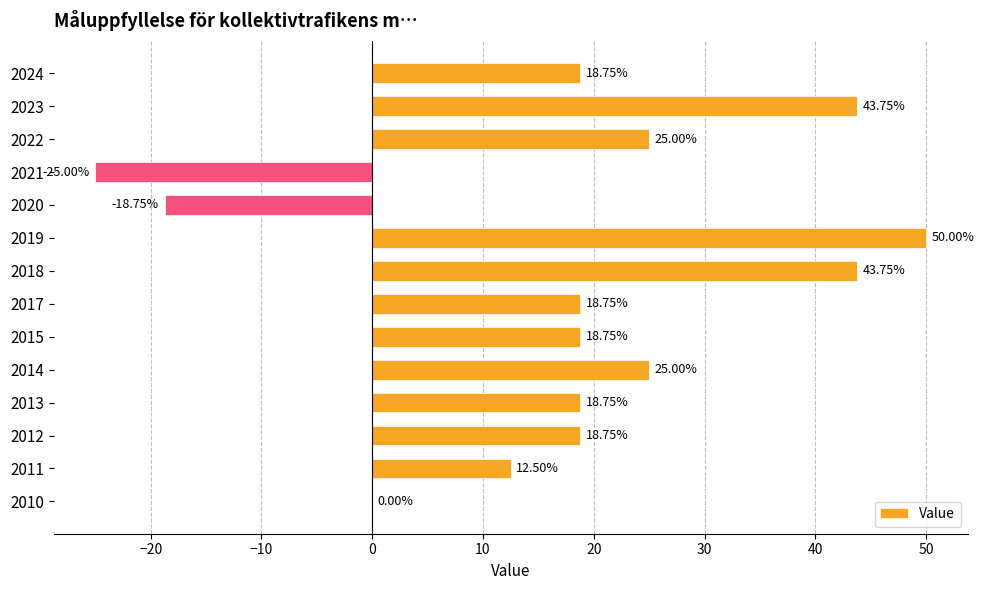

What is the change in value from 2015 to 2020?

-37.5